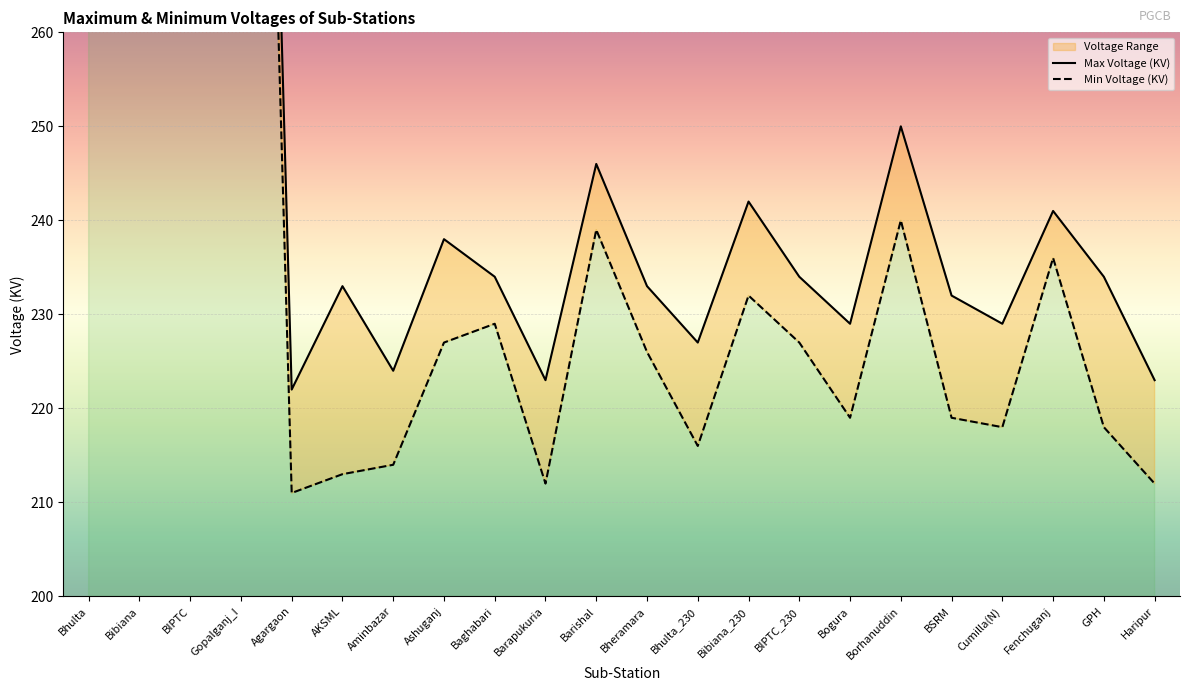

The value of Min Voltage (KV) at GPH is 384. True or false?

False